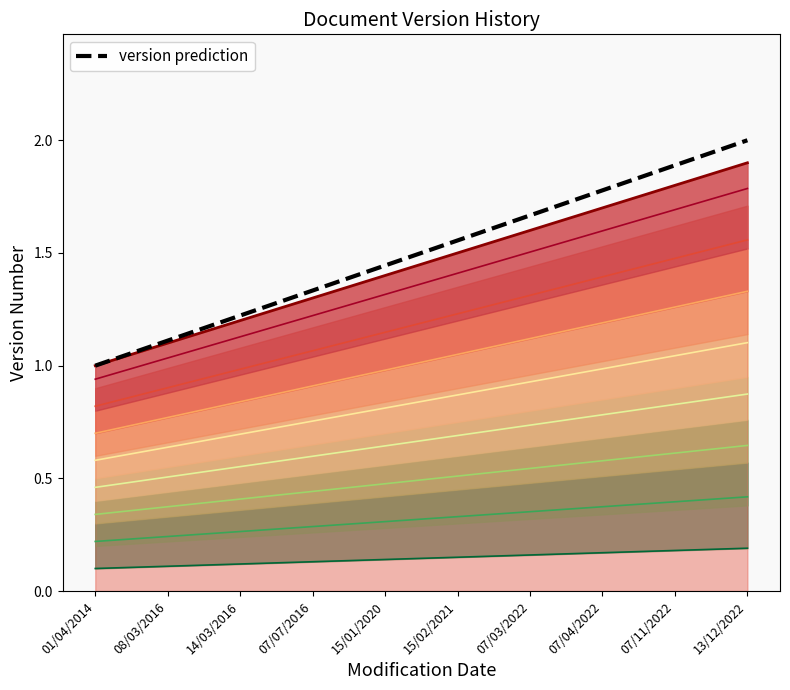

What is the label of the 6th point from the left?

15/02/2021